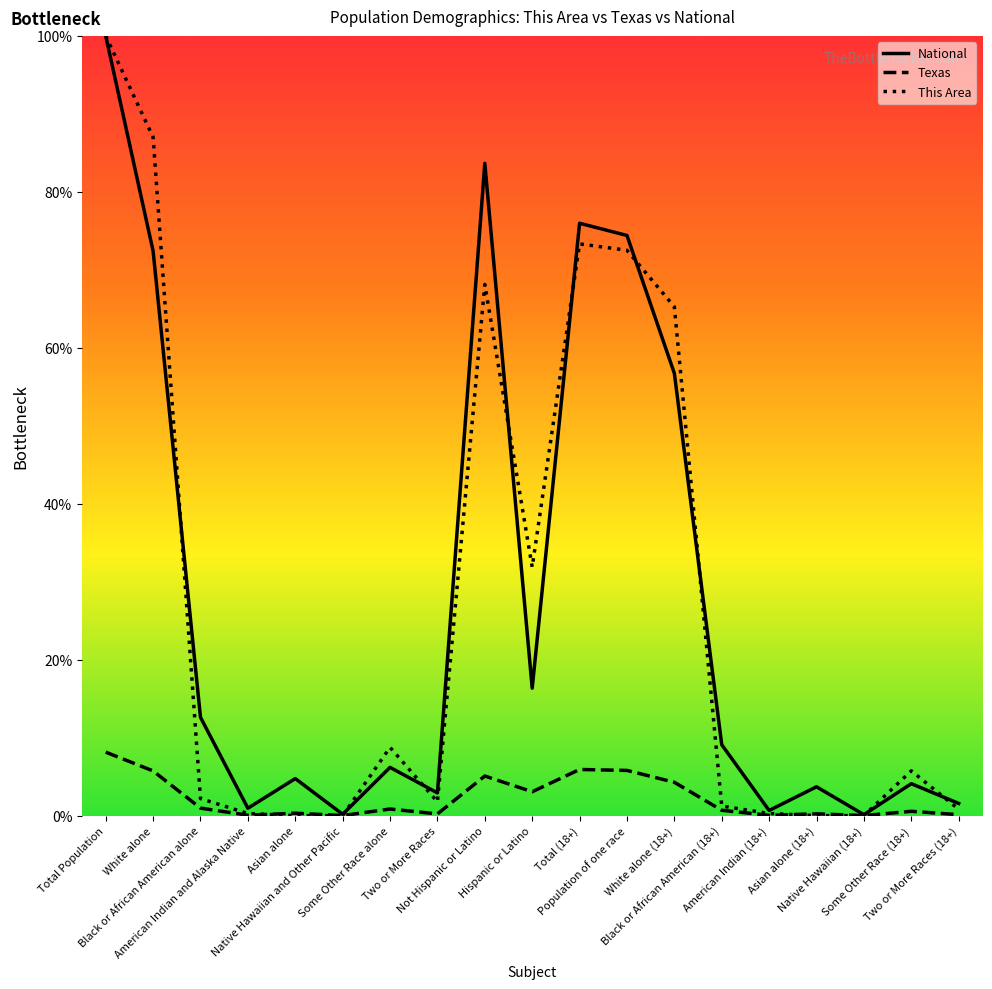

What is the maximum value for This Area?

100.0